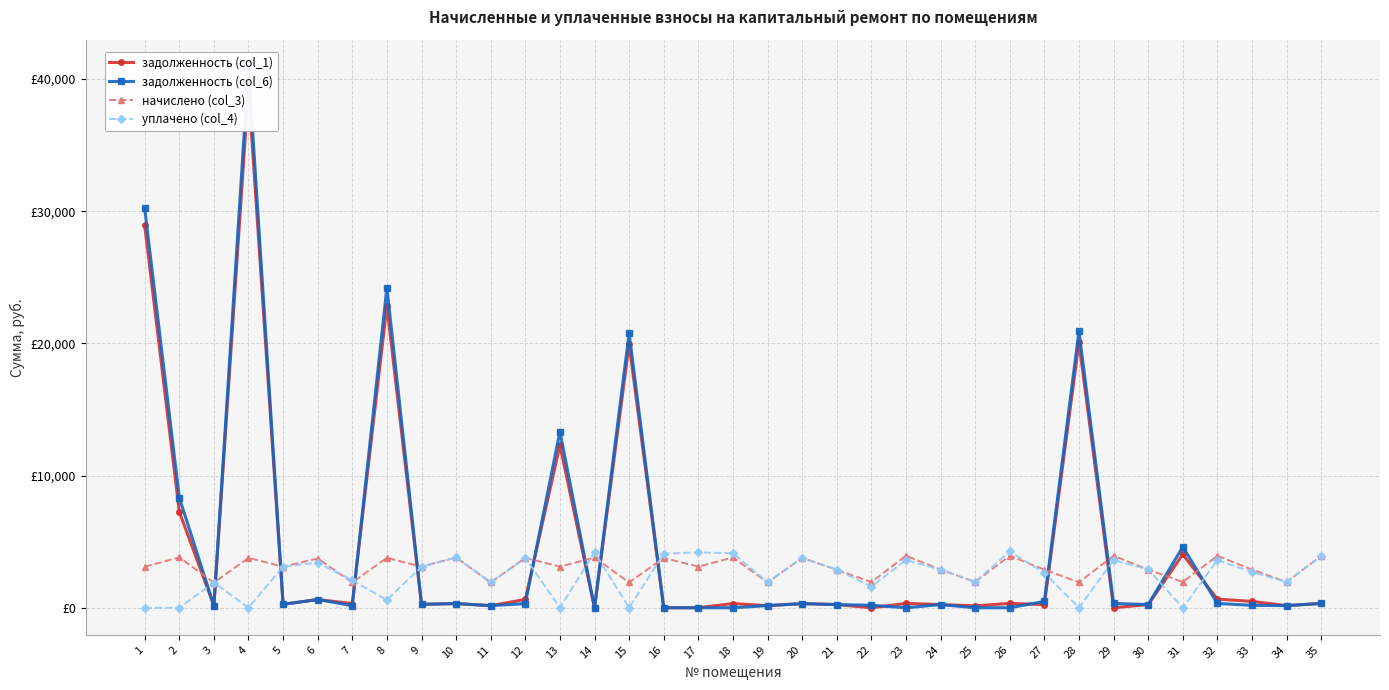

Is this an area chart (filled region under the line)?

No